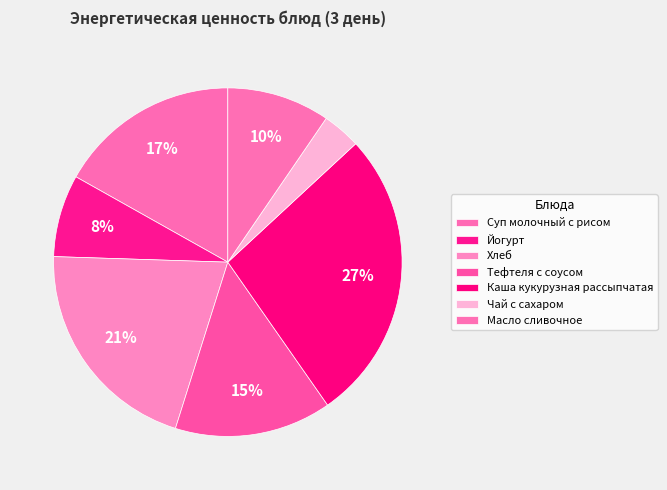

To the nearest percent, what is the average slice percentage?

14%